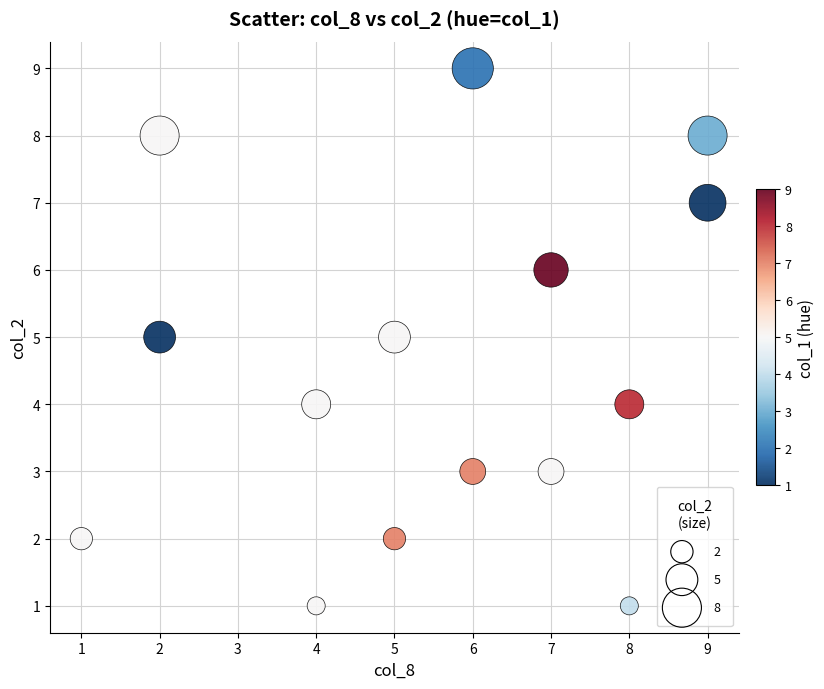

What is the range of X values (max minus min)?

8